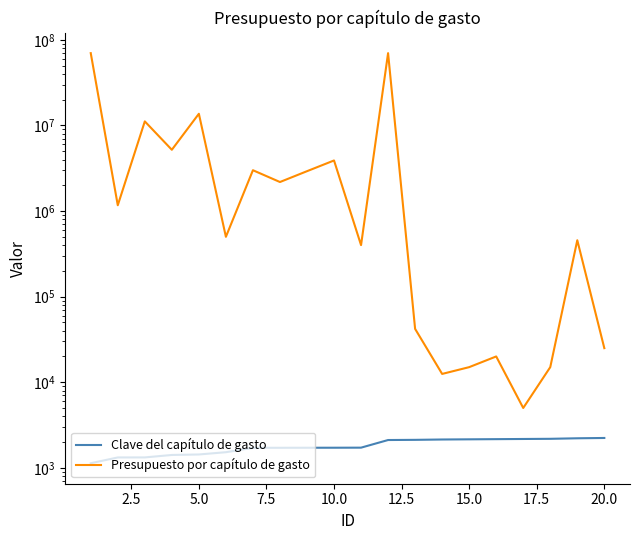

Is it true that Presupuesto por capítulo de gasto equals 598351.8 at 18?

False